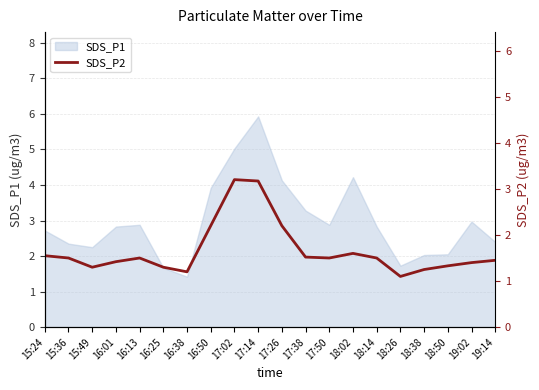

Reading left to right, transcribe all the data shown in this chart.

15:24=1.6	15:36=1.5	15:49=1.3	16:01=1.4	16:13=1.5	16:25=1.3	16:38=1.2	16:50=2.2	17:02=3.2	17:14=3.2	17:26=2.2	17:38=1.5	17:50=1.5	18:02=1.6	18:14=1.5	18:26=1.1	18:38=1.2	18:50=1.3	19:02=1.4	19:14=1.4